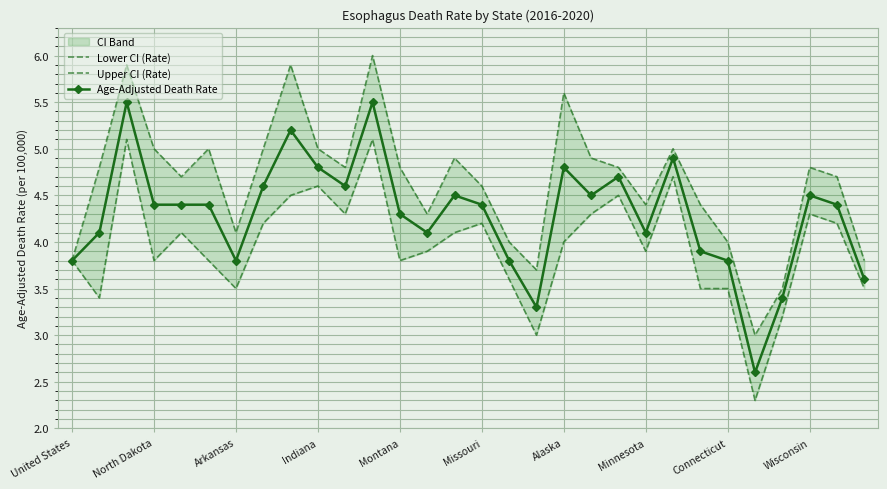

In Upper CI (Rate), how many points are higher than both neighbors (excluding endpoints)?

8